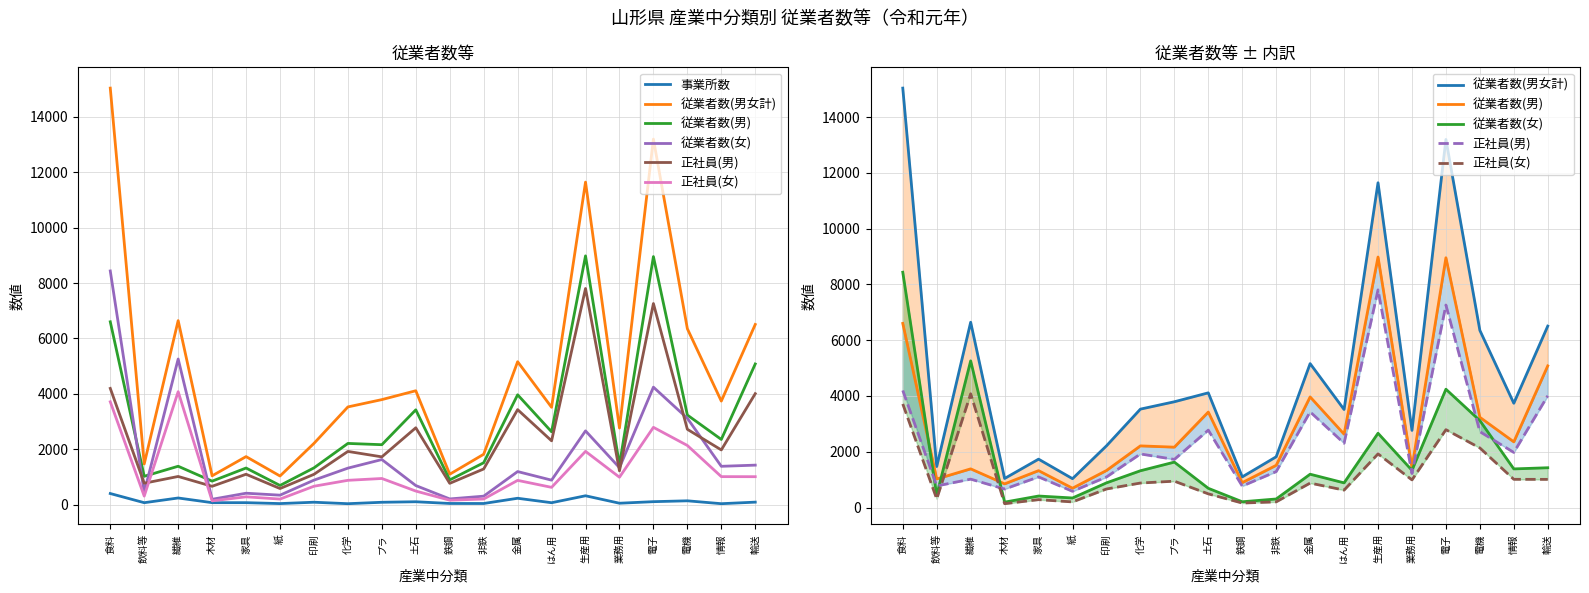

Does the chart display data point markers on the line(s)?

No